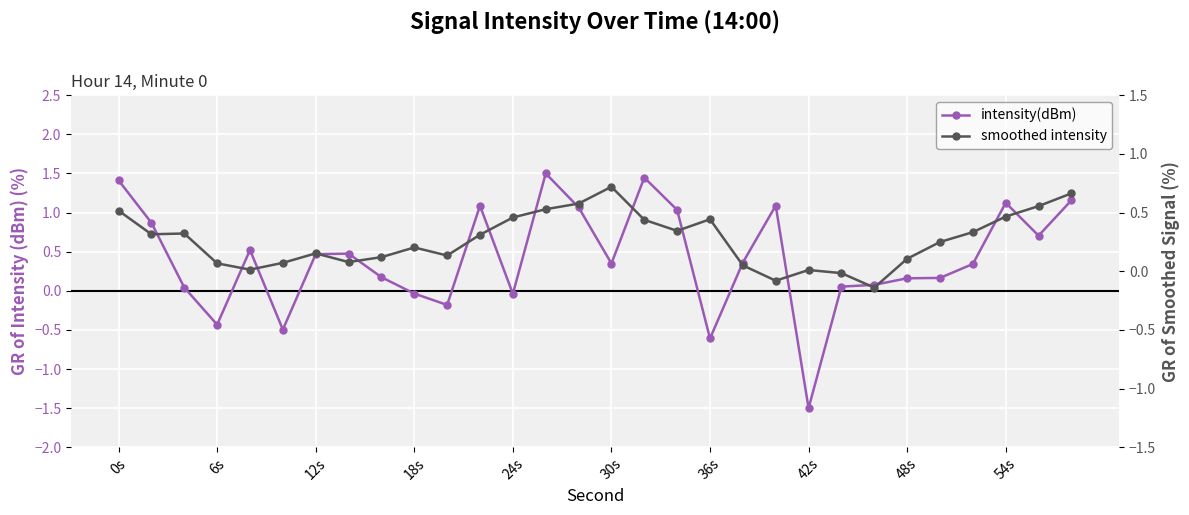

Which series ends up on top after the final intersection of intensity(dBm) and smoothed intensity?

intensity(dBm)